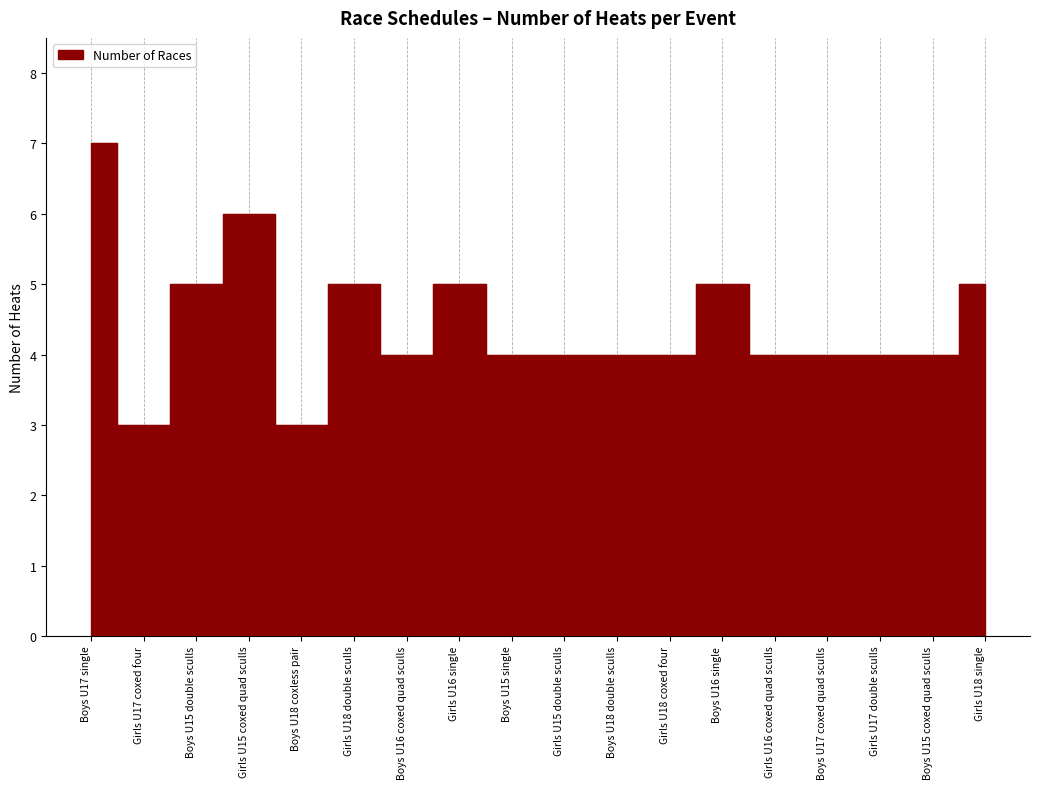

How many lines are shown in the chart?

1